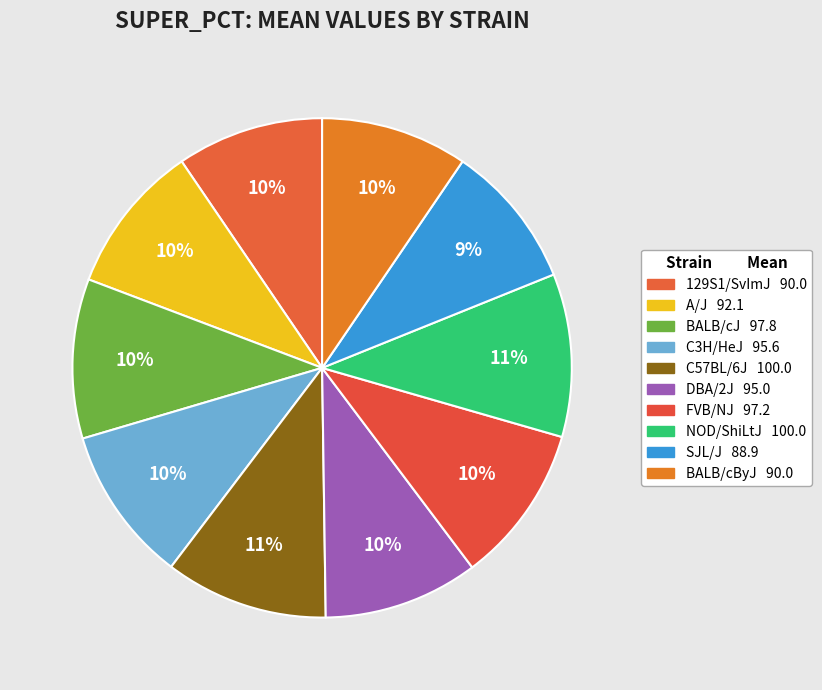

What is the total percentage of C3H/HeJ and BALB/cByJ?

19.6%